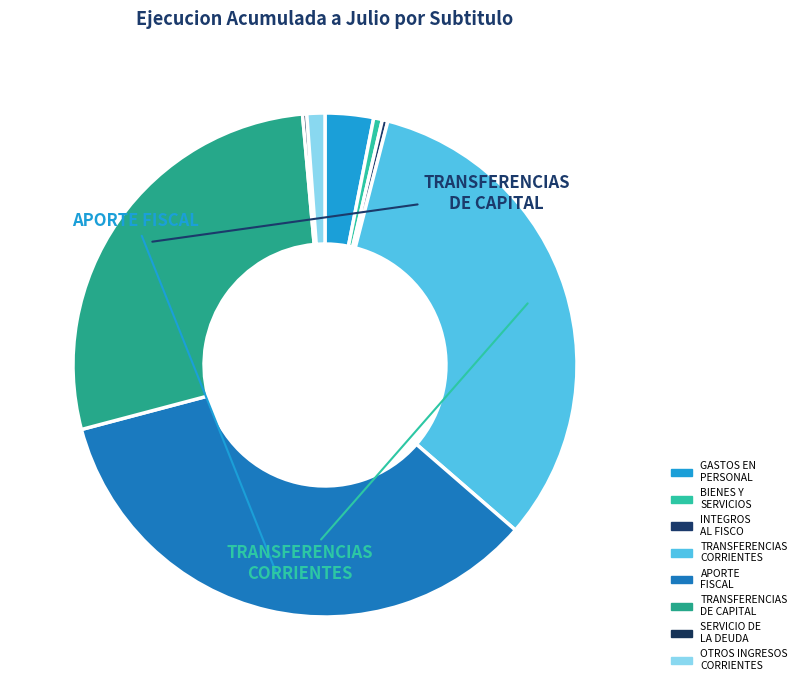

Which slice is the largest?

APORTE FISCAL